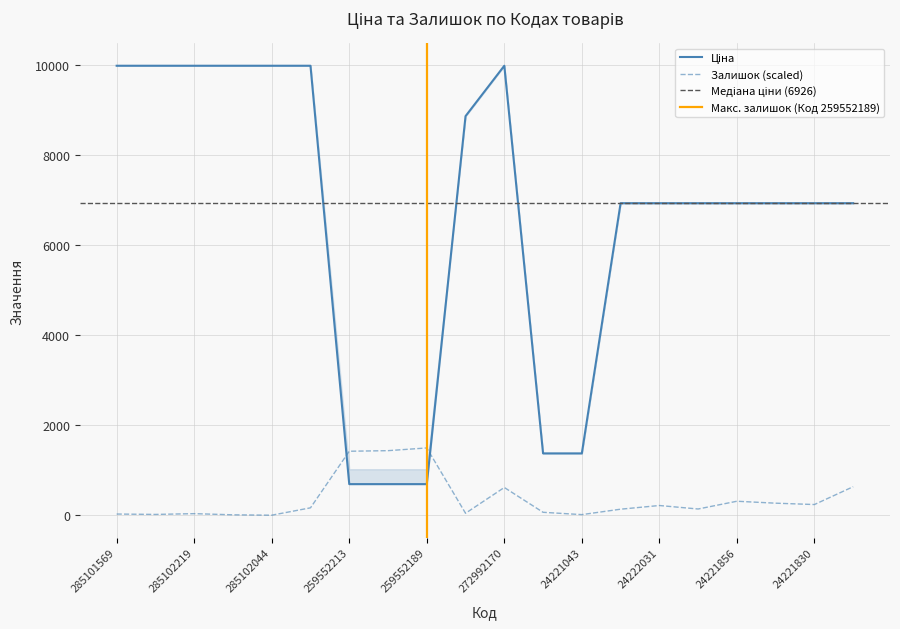

True or false: Залишок has a value of 21.5 at 285102221.

True